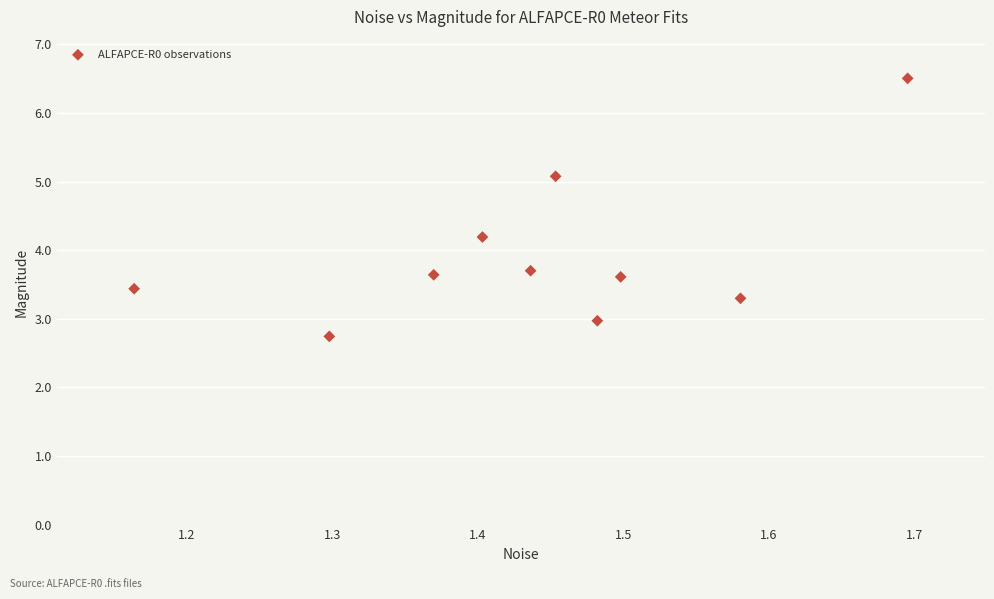

How many points are shown in the scatter plot?

10